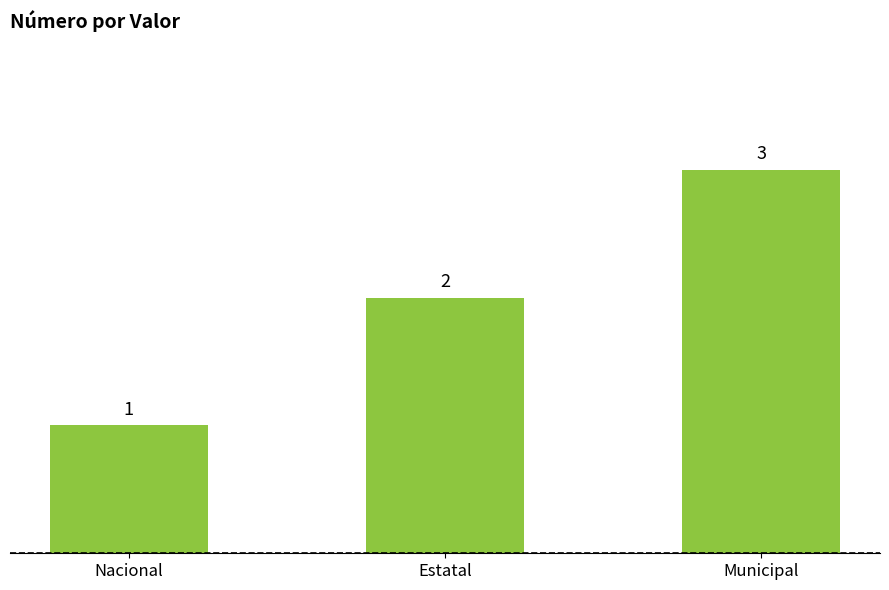

Reading left to right, list all the values displayed in this chart.

1	2	3